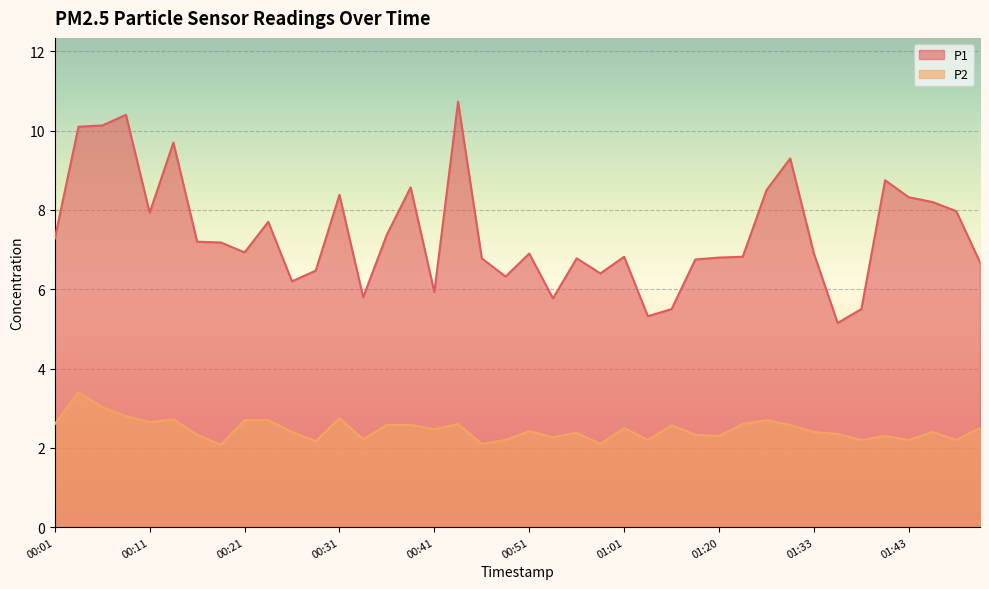

What is the average value of the P1 series?

7.4